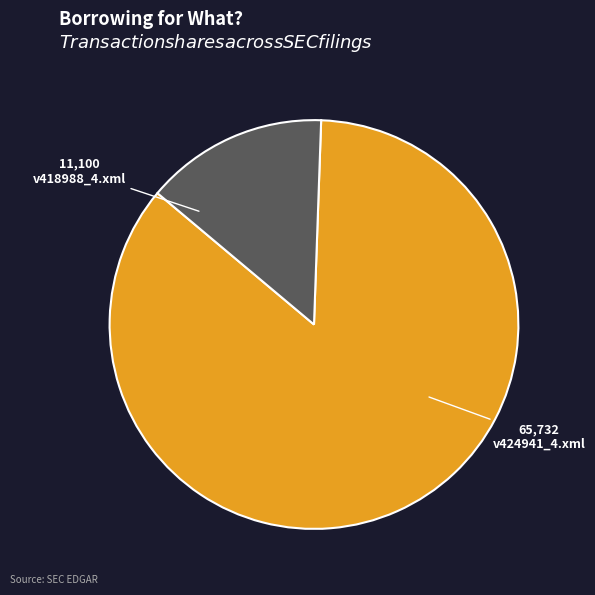

Rank the categories by value from lowest to highest.

v418988_4.xml, v424941_4.xml